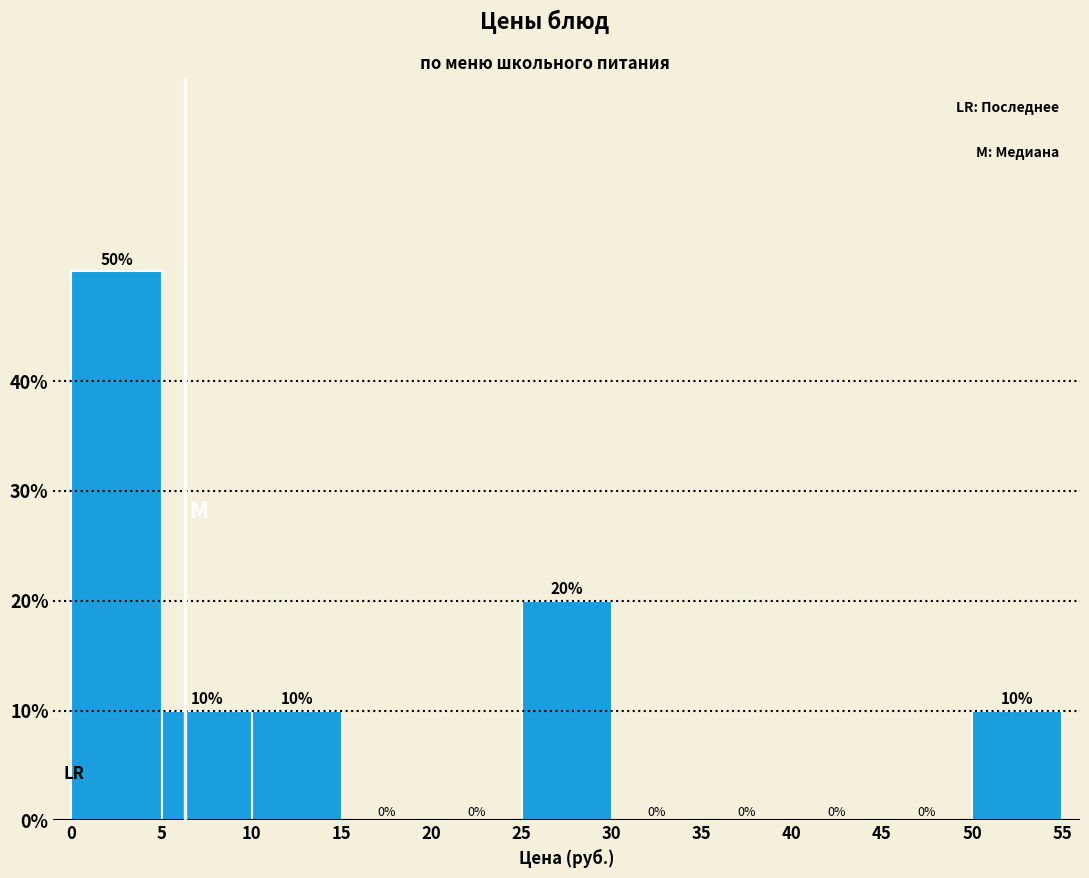

How tall is the bar that spans 10 to 15 on the x-axis?

10